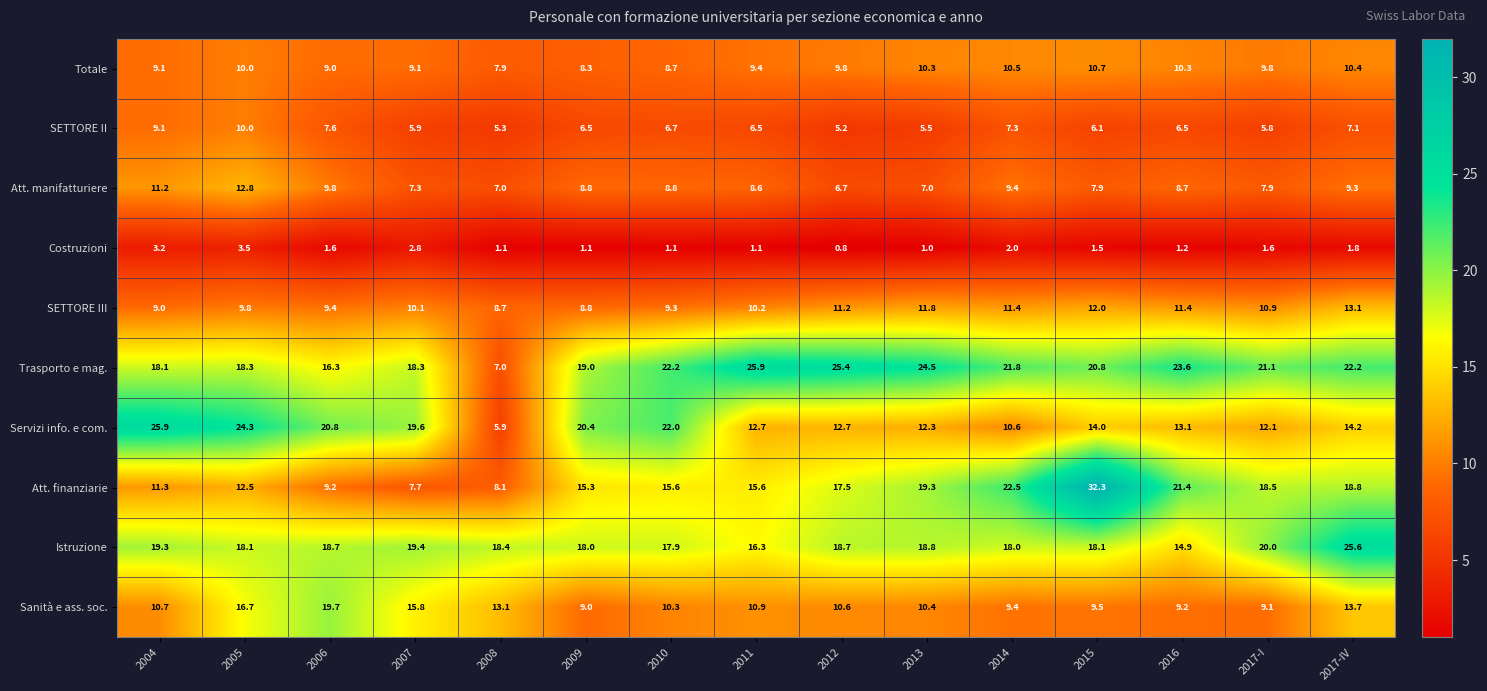

Which series has the largest total across all categories?

Trasporto e mag.